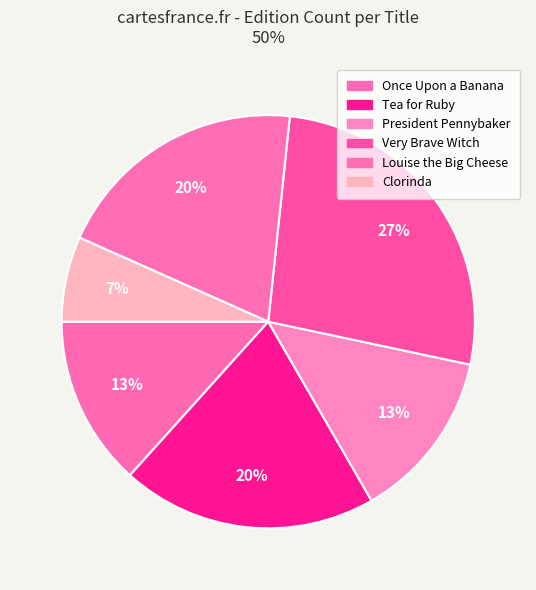

How many slices are in this pie chart?

6